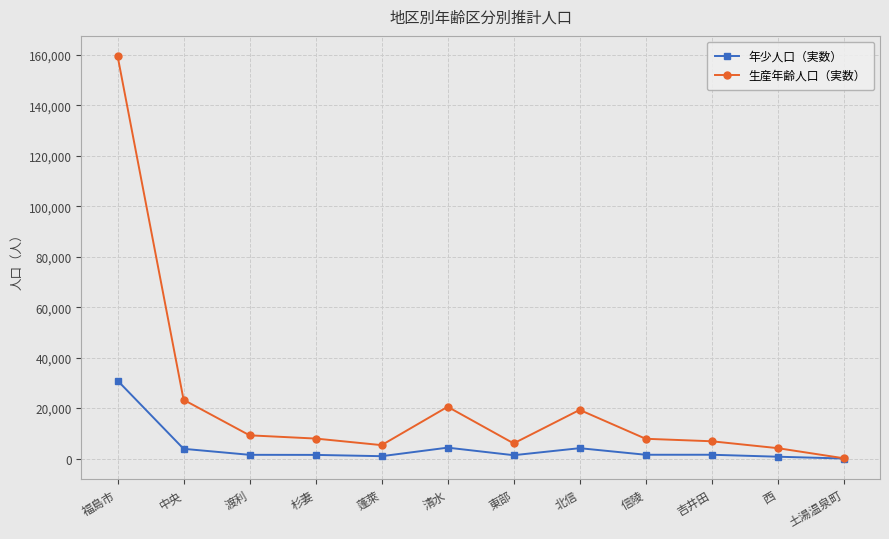

What are all the series names shown in the legend?

年少人口（実数）, 生産年齢人口（実数）